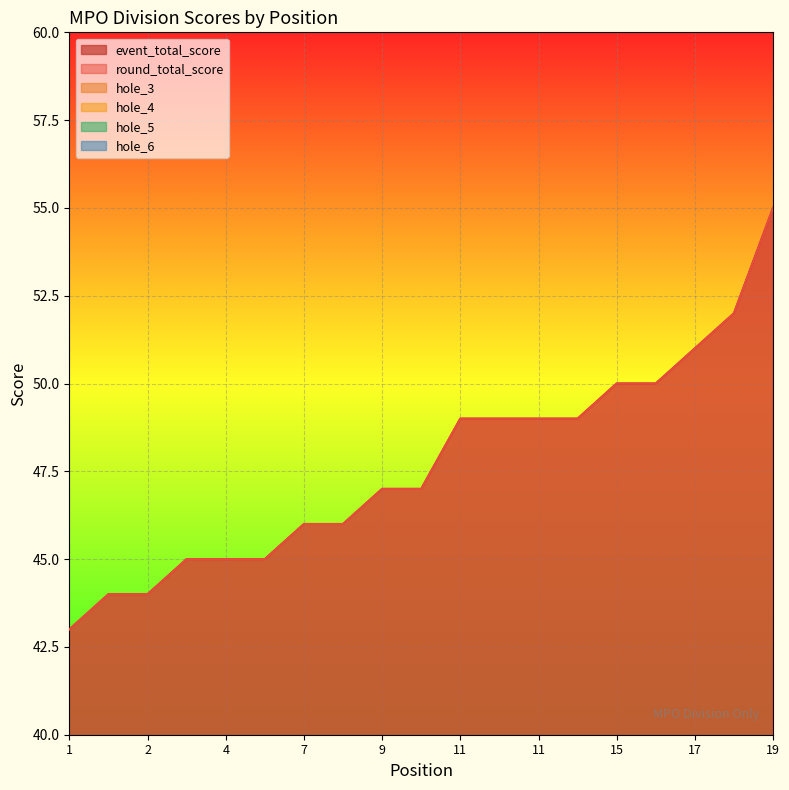

What is the value of the event_total_score point at the 14th from the left?

49